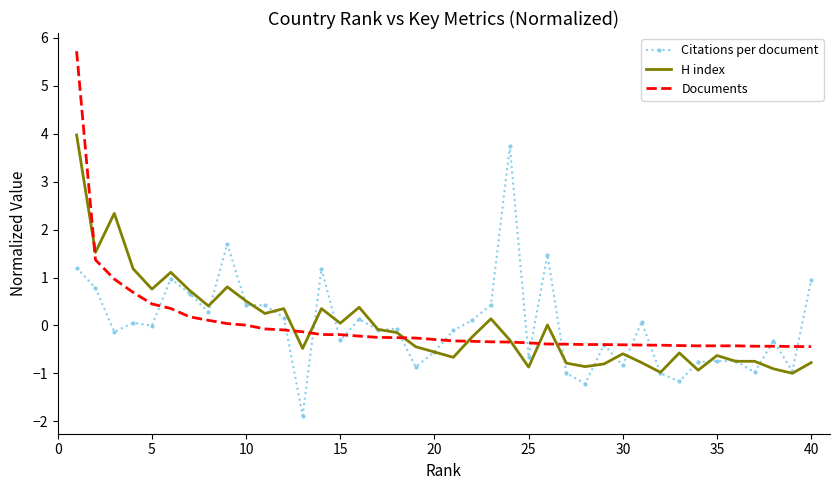

What is the difference between the maximum and minimum values in the H index series?

5.0